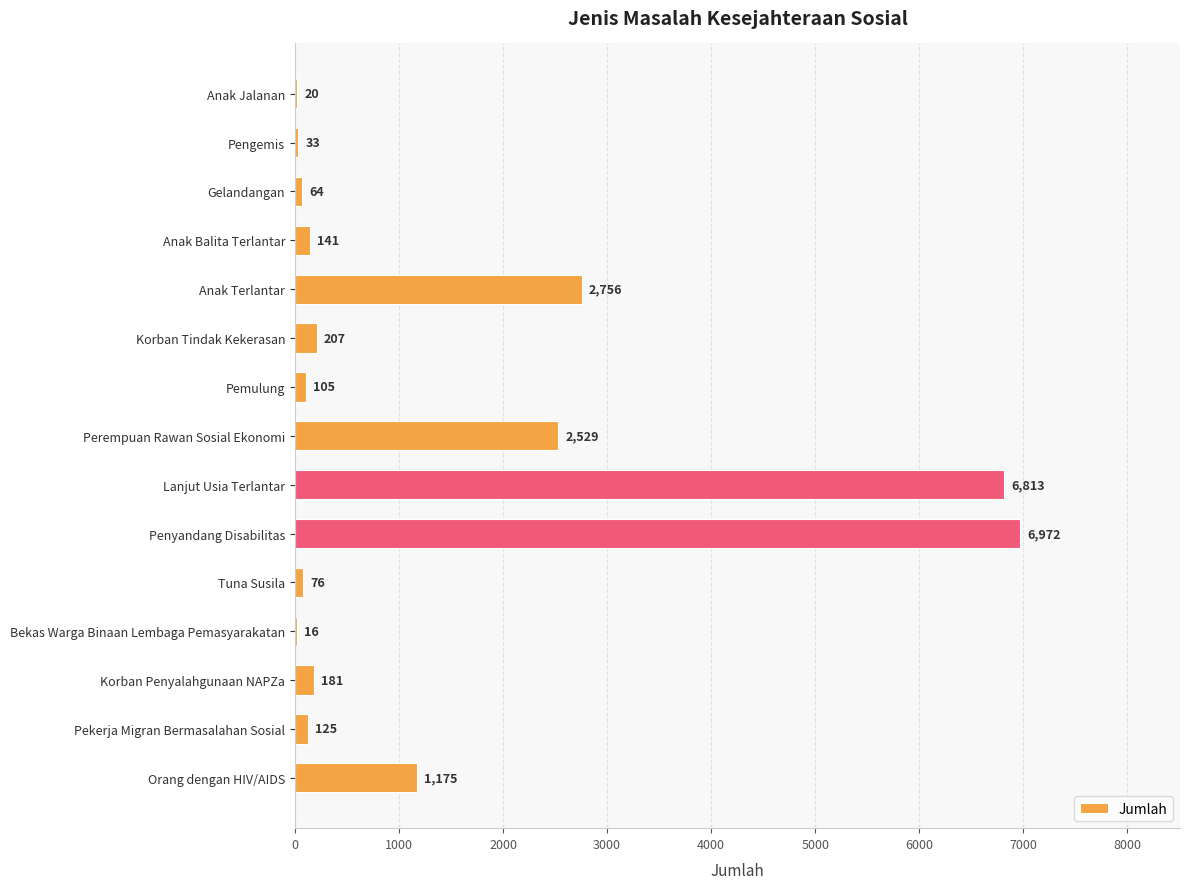

What is the sum of the values at Lanjut Usia Terlantar and Anak Terlantar?

9569